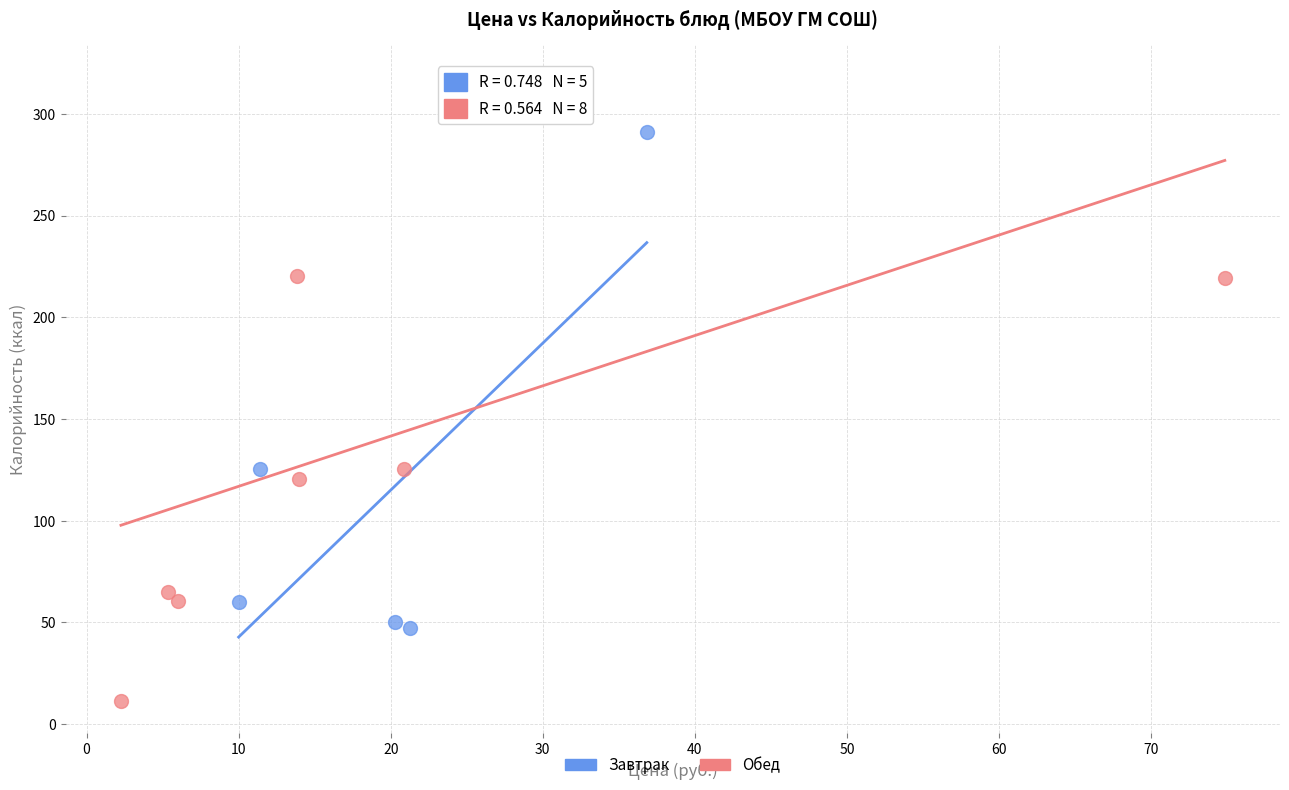

Which series reaches the minimum Y coordinate?

Обед